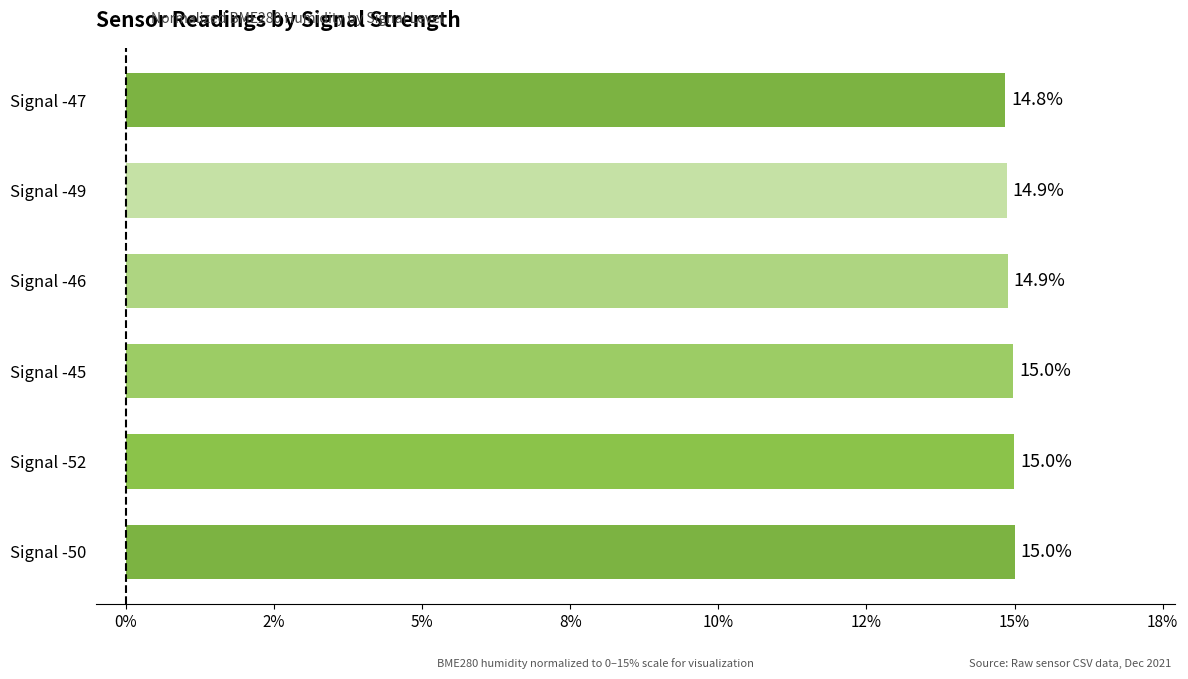

Where is the data nearest to the value 14?

Signal -47